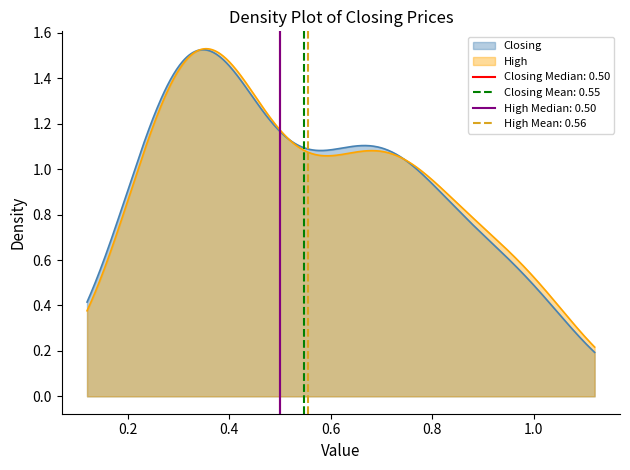

At how many categories does at least one series exceed 0?

40